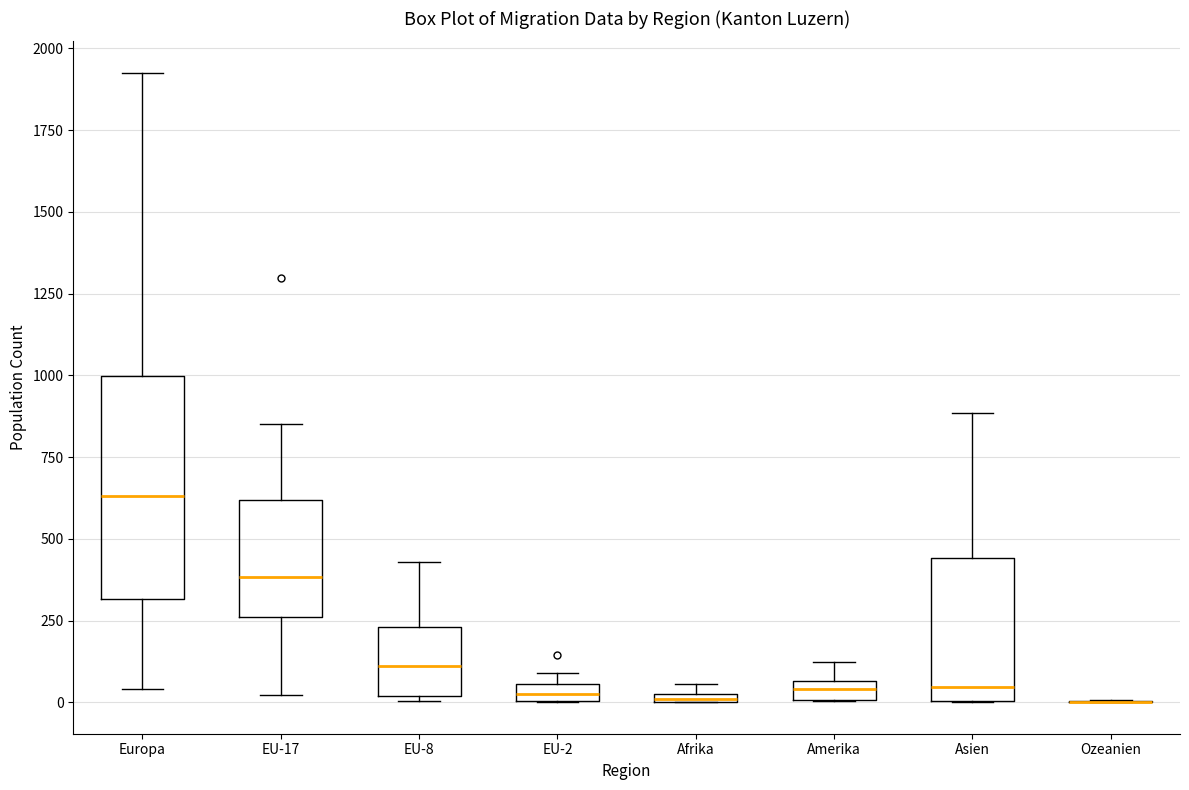

Where does the median line of the box for Asien sit on the y-axis? The values are not printed on the chart, so give them approximately, as read against the axis.

50